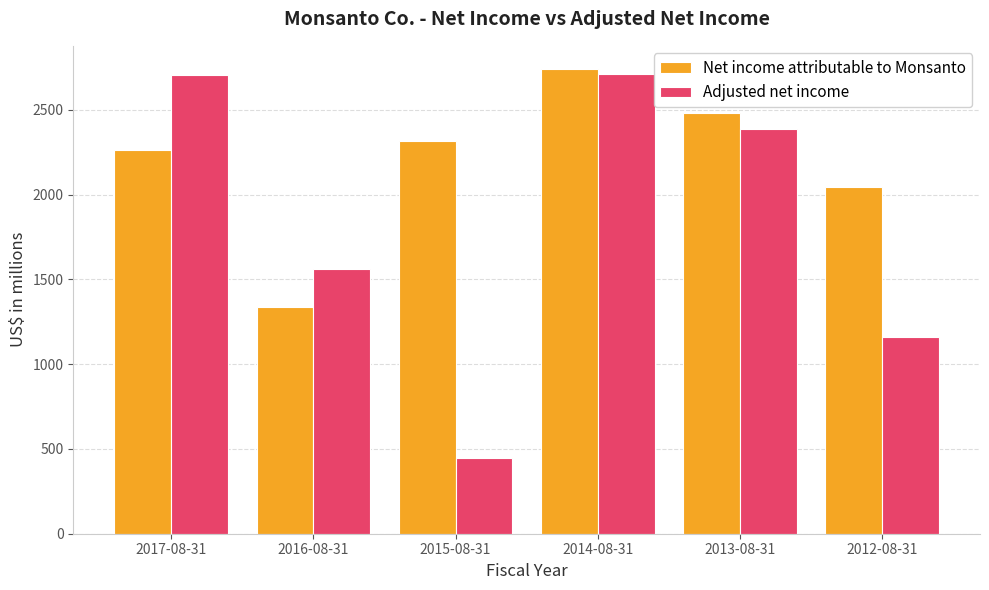

Read the Net income attributable to Monsanto value at 2015-08-31.

2314